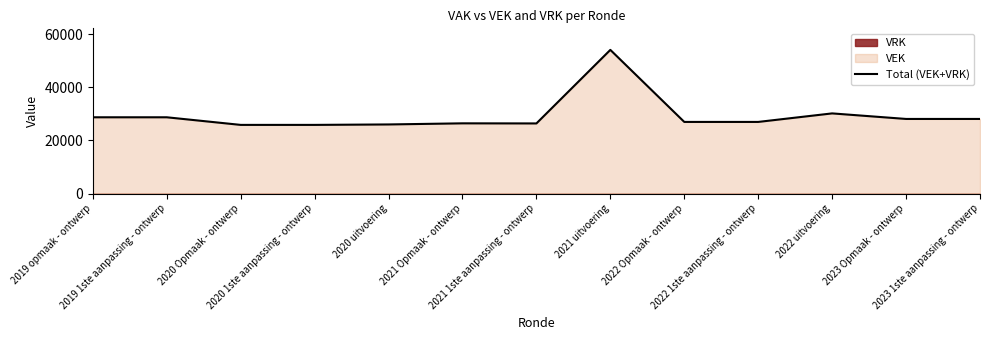

What is the difference between the maximum and minimum values?

28214